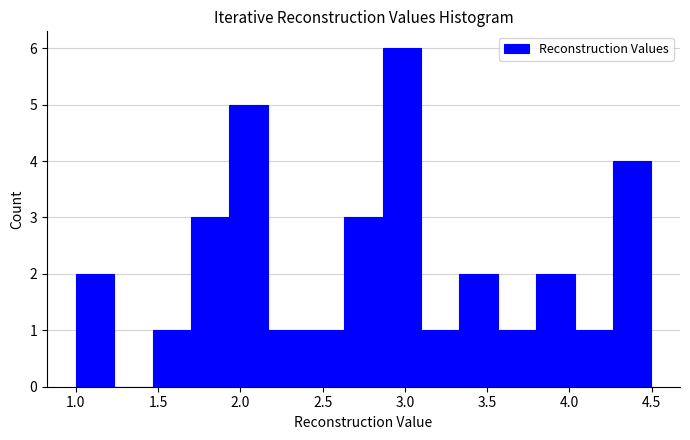

Over which range of the x-axis is the bar tallest?

2.85 to 3.10